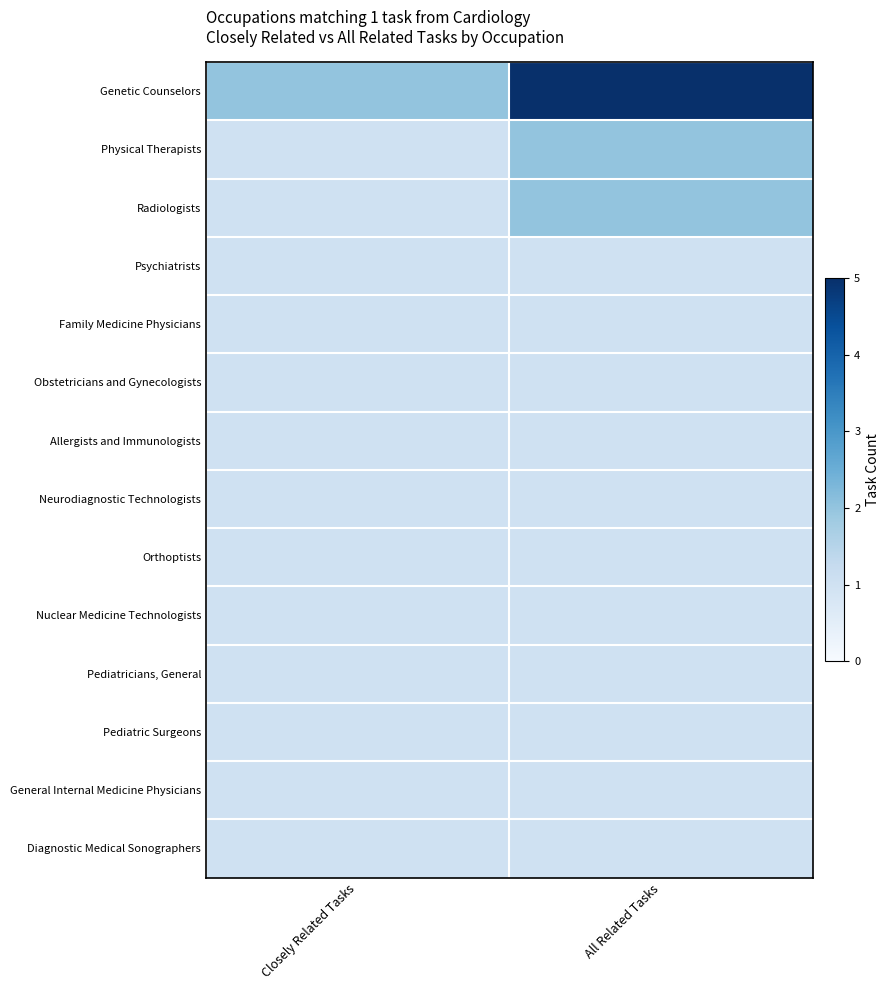

Which series changed the most between Closely Related Tasks and All Related Tasks?

Genetic Counselors